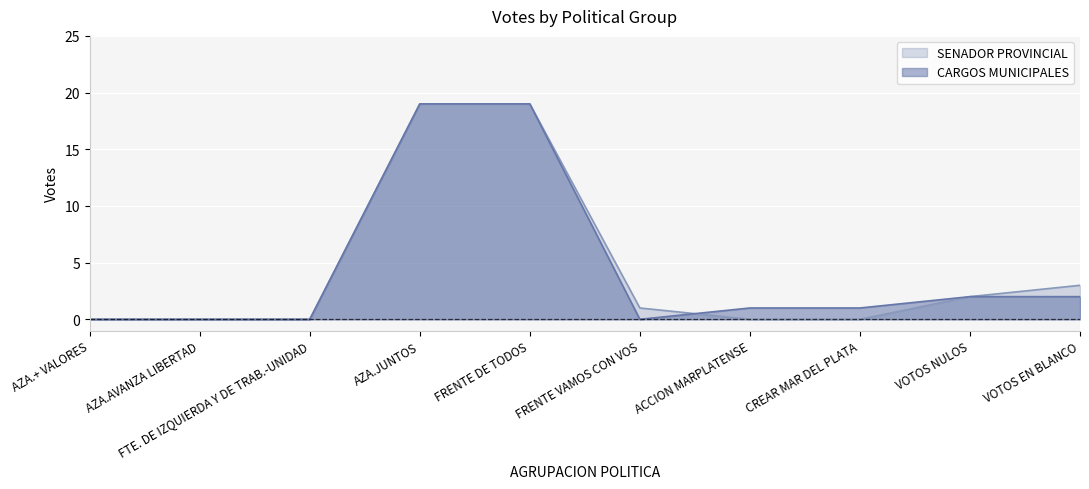

Which series has the widest spread of values?

CARGOS MUNICIPALES